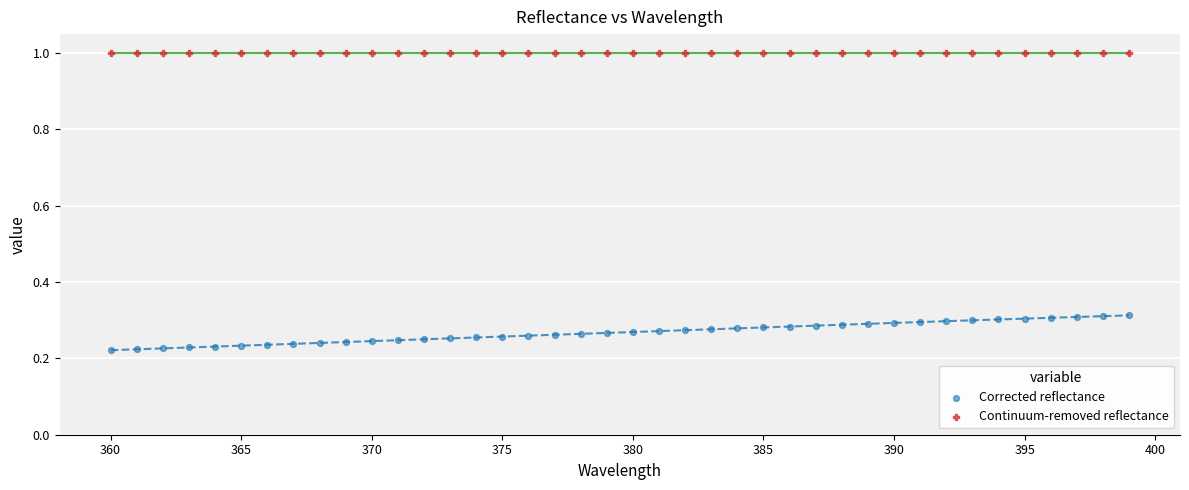

Which series contains the highest Y value?

Continuum-removed reflectance